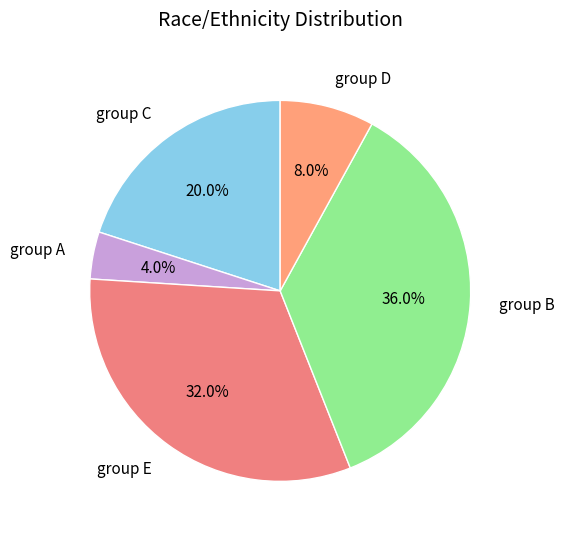

What percentage is NOT represented by group E?

68.0%